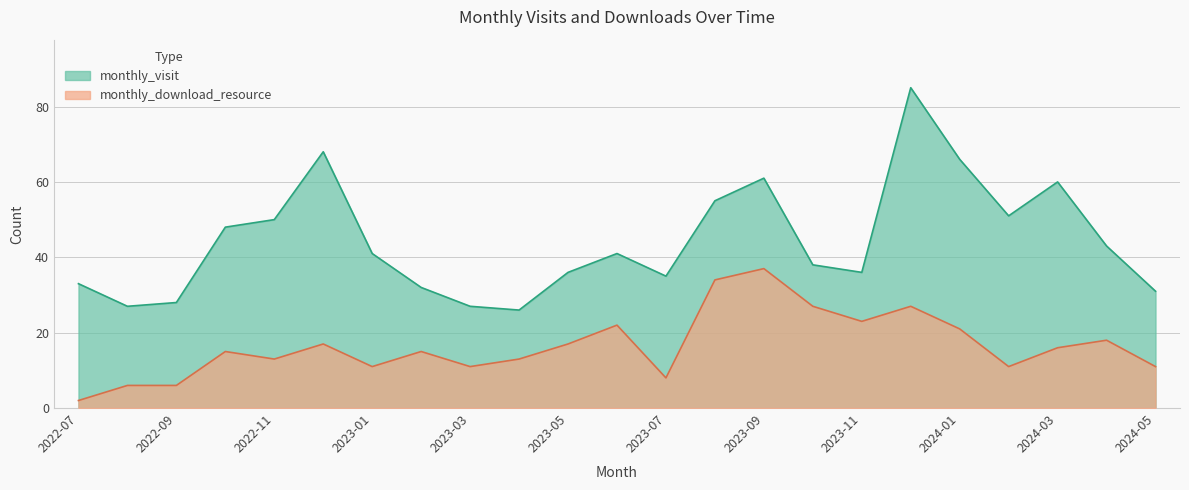

At which category does monthly_download_resource reach its first local valley?

2022-11